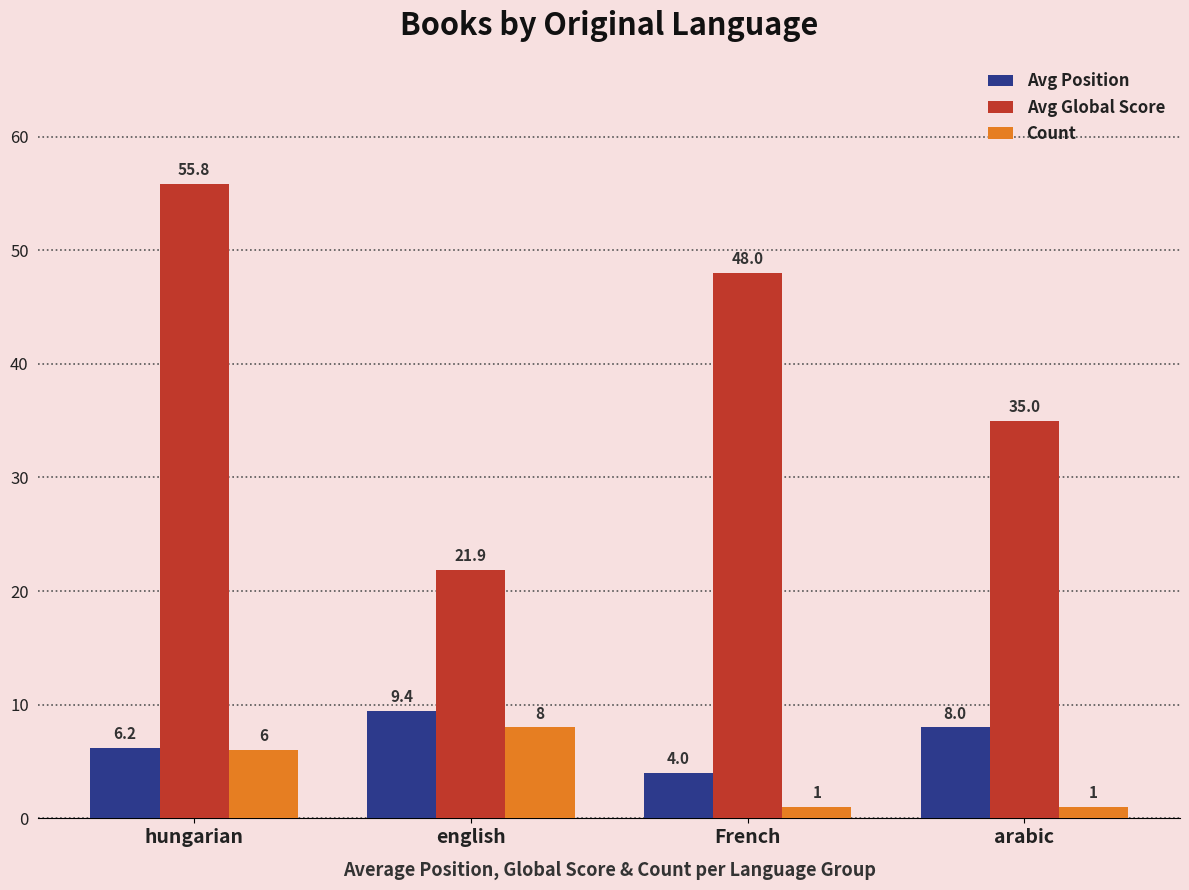

The value of Avg Position at english is 9.4. True or false?

True